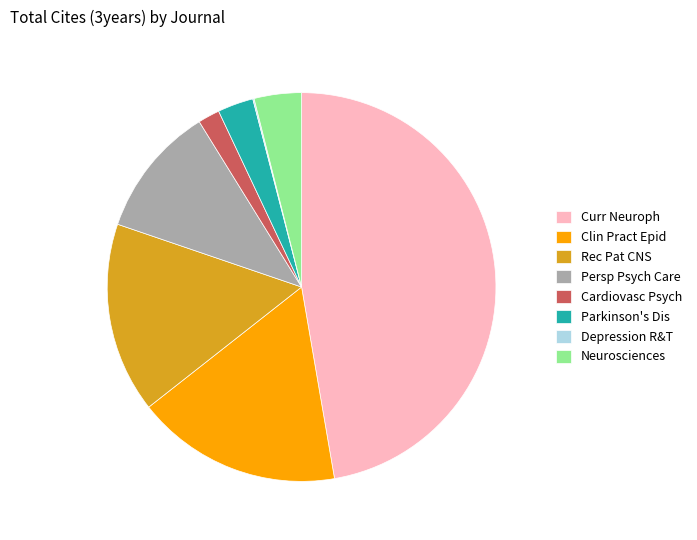

Does any single category account for the majority?

No